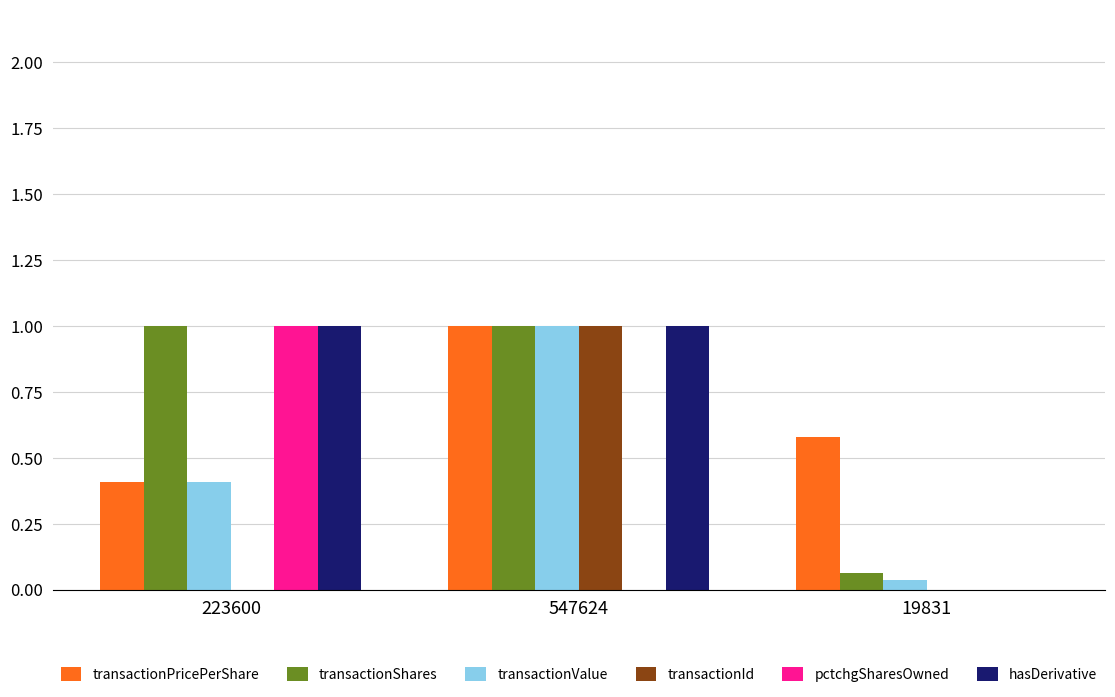

Between 547624 and 19831, which series saw the biggest shift?

transactionId